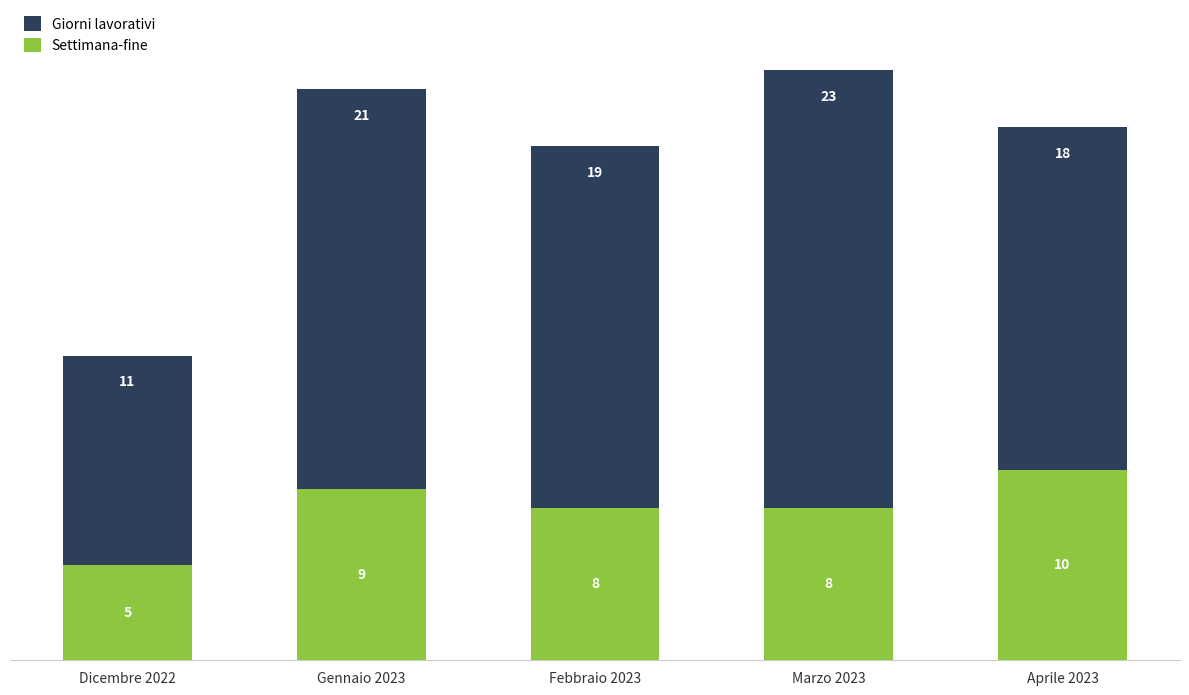

How many categories are shown in the chart?

5